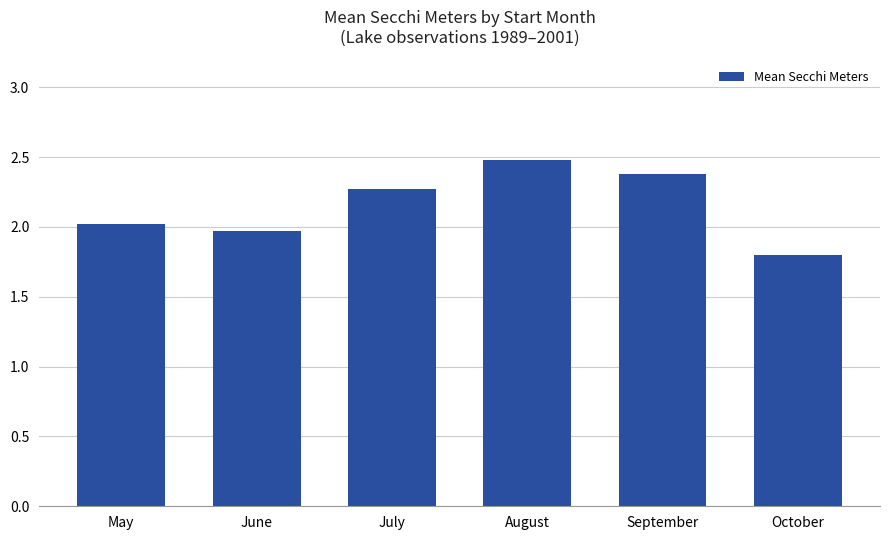

Which category has the lowest value across all series?

October